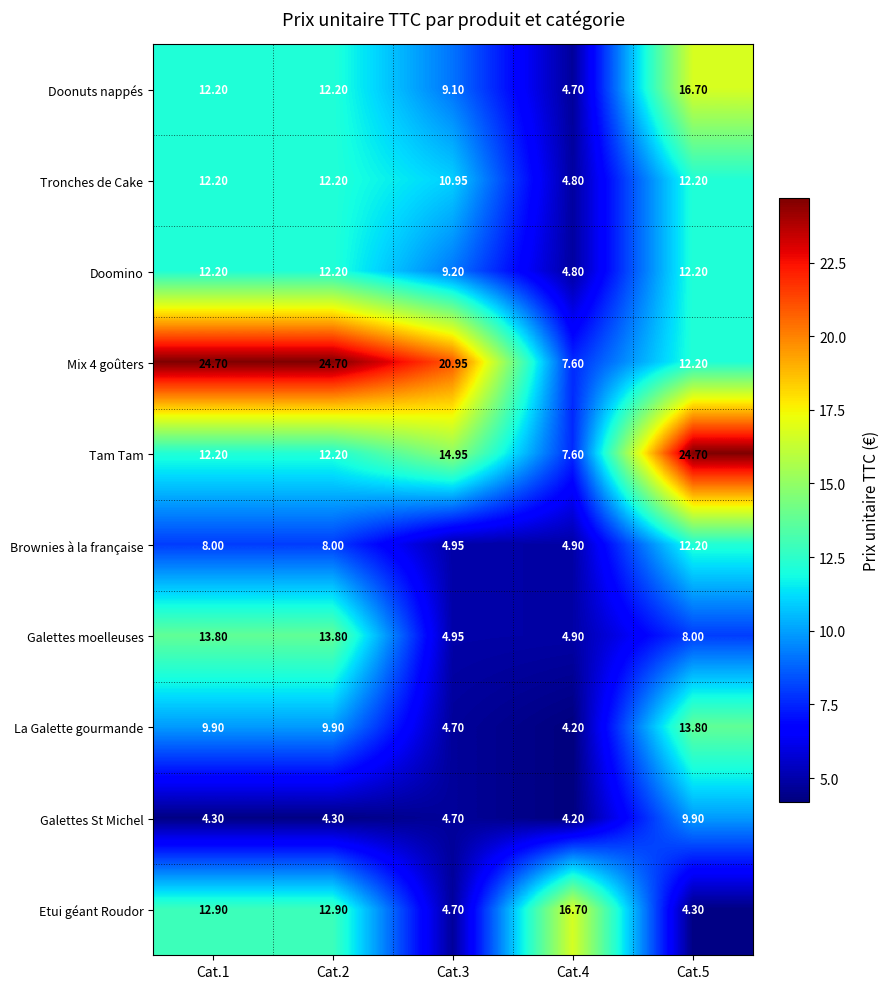

Is the value of Tam Tam at Cat.4 greater than the value of Galettes moelleuses at Cat.3?

Yes